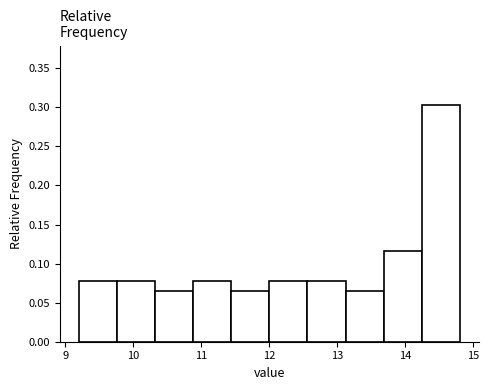

How tall is the bar that spans 13.68 to 14.24 on the x-axis? Neither the bar edges nor the heights are printed on the chart, so give them approximately, as read against the axes.

0.115